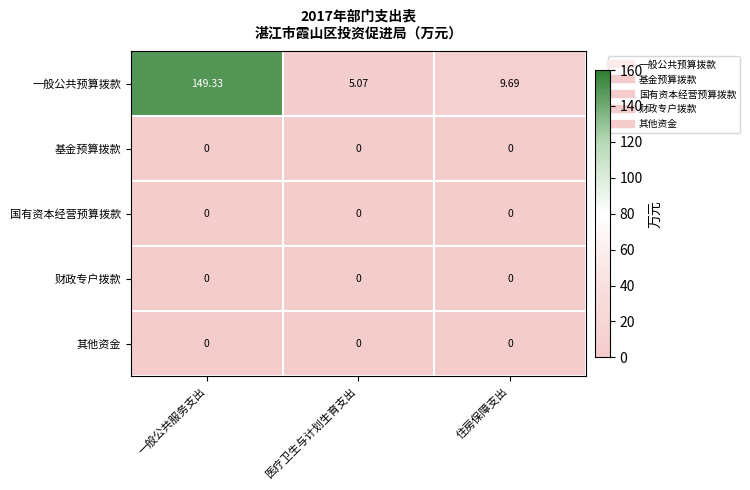

Which series has the largest total across all categories?

一般公共预算拨款